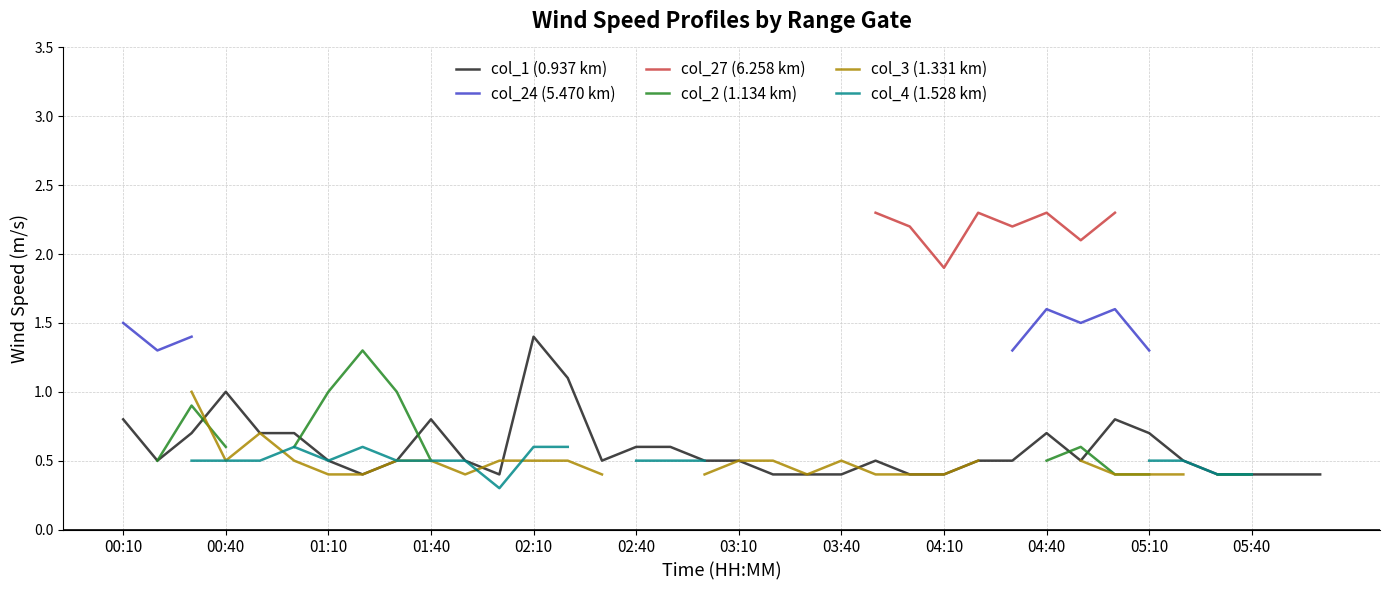

At which label does col_1 (0.937 km) reach its peak?

02:10